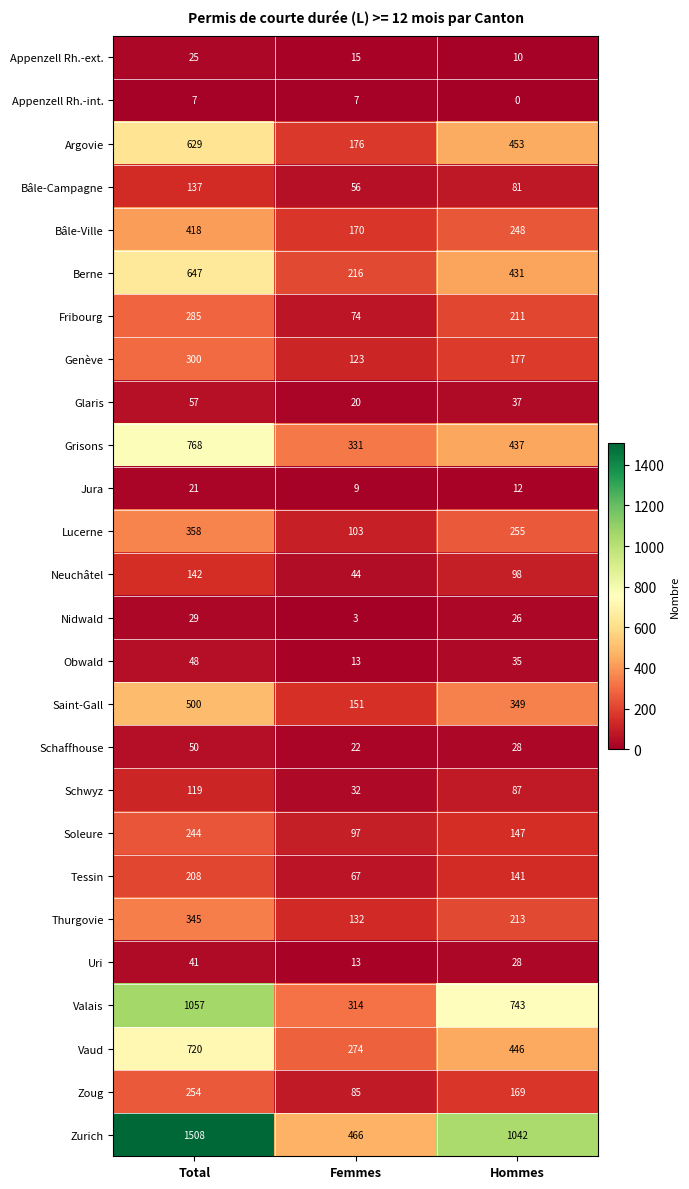

How many data points does each series have?

3